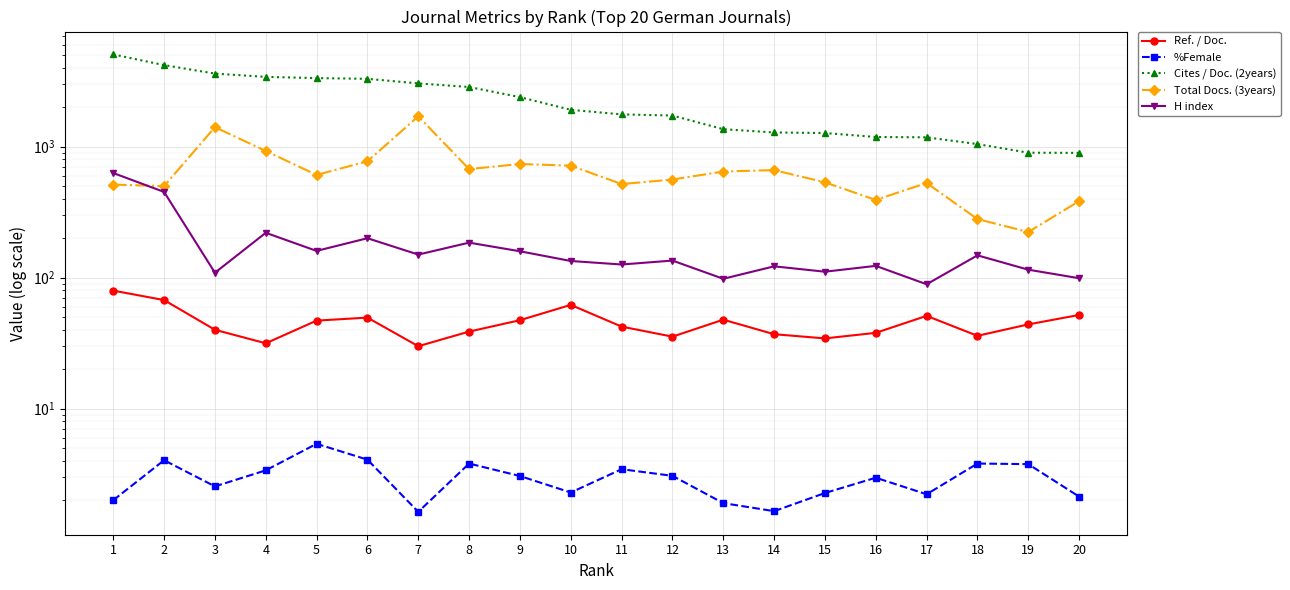

The %Female series shows 3.0 at 16. True or false?

True